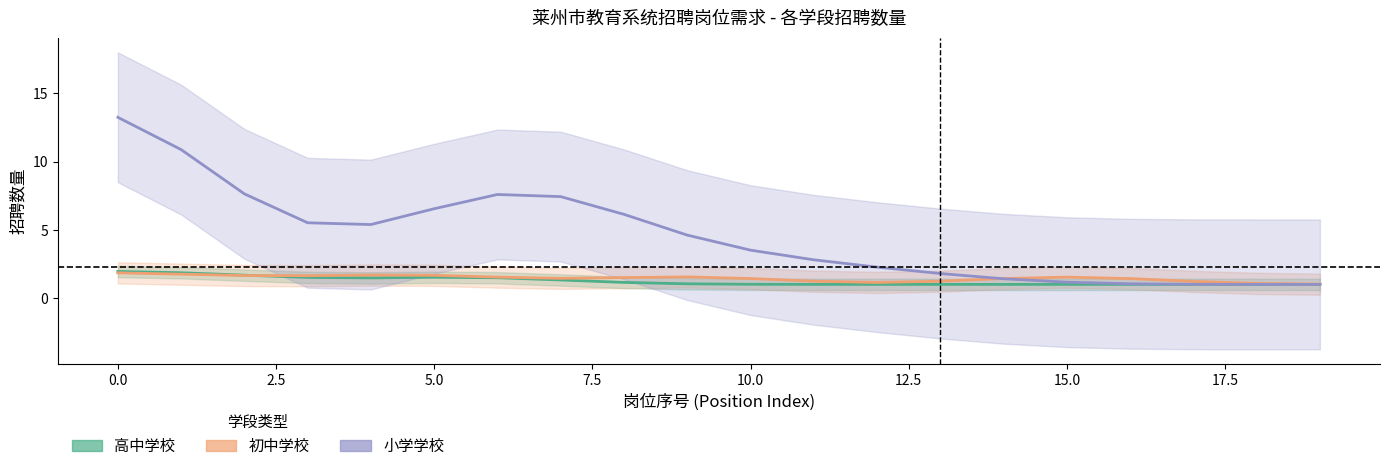

How many interior local peaks does the 初中学校 series have?

3